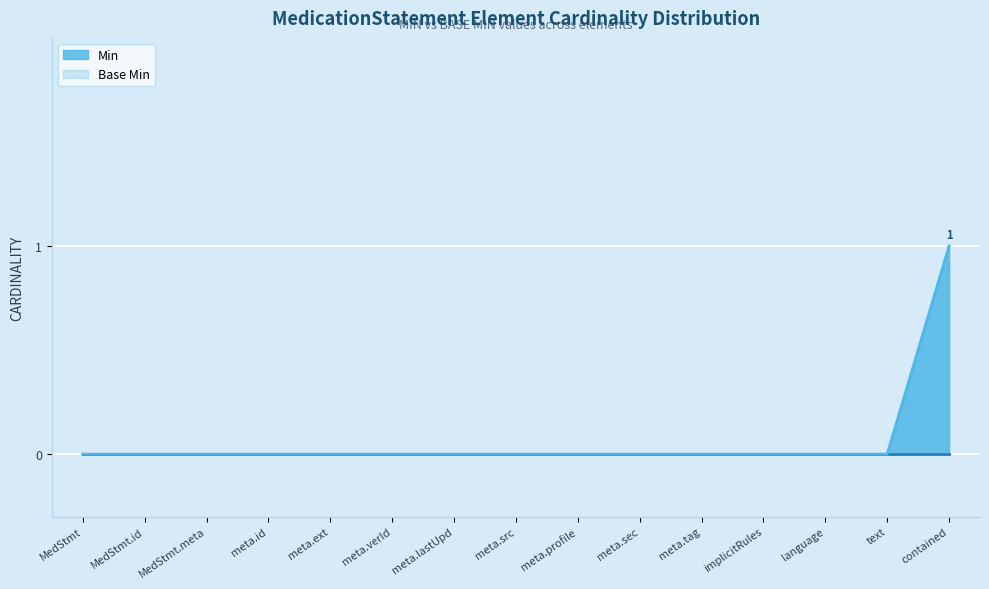

At which category is the sum across all series the highest?

contained